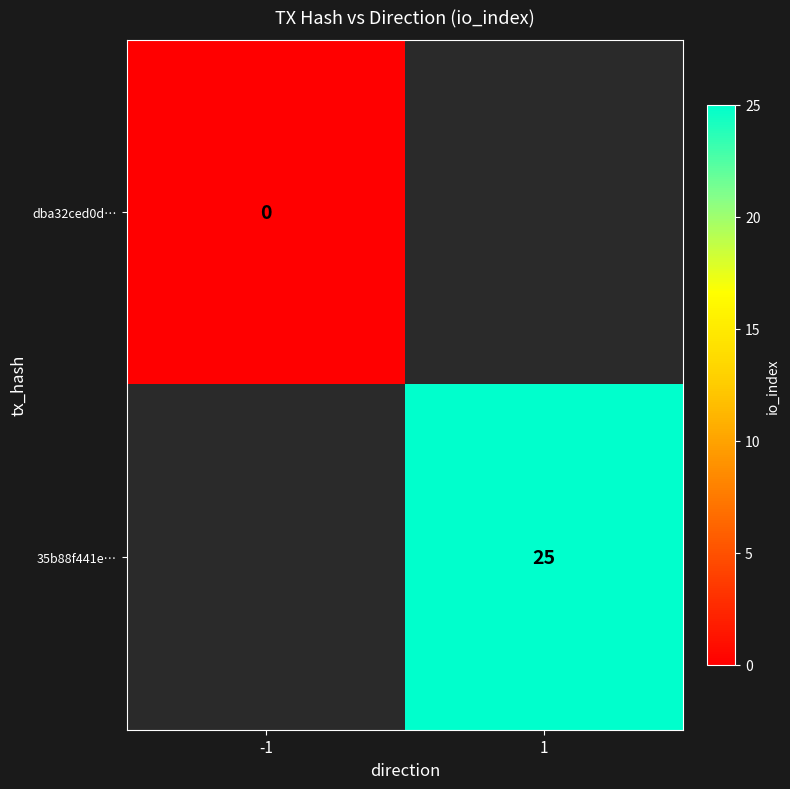

At which category does the chart reach its peak across all series?

1